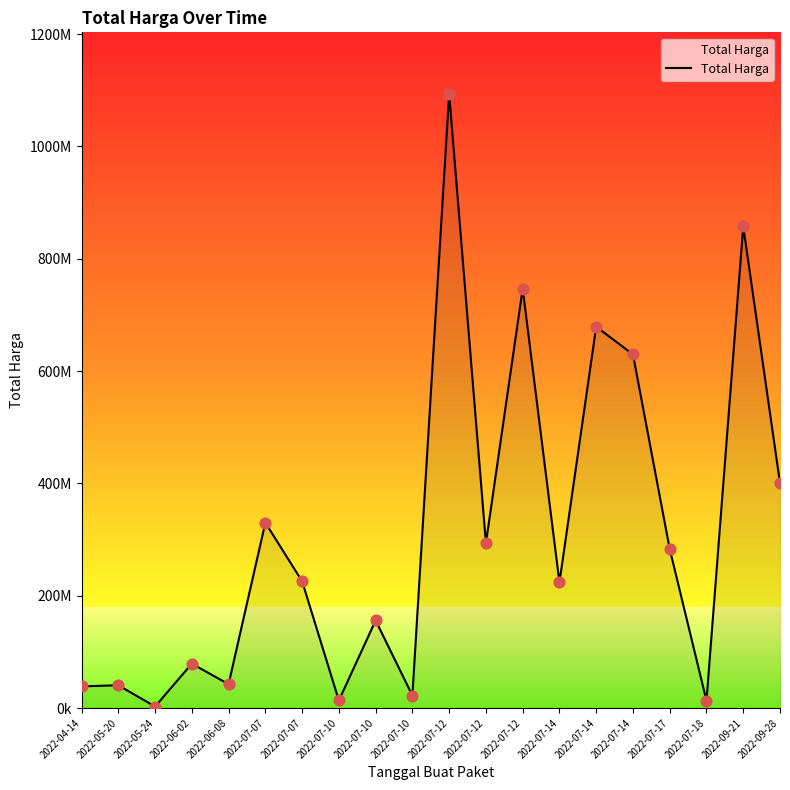

Between 2022-07-14 and 2022-05-20, which is larger?

2022-07-14